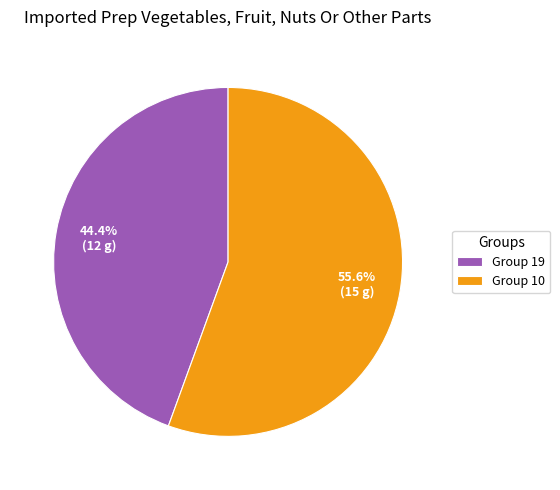

Which category accounts for the majority?

Group 10